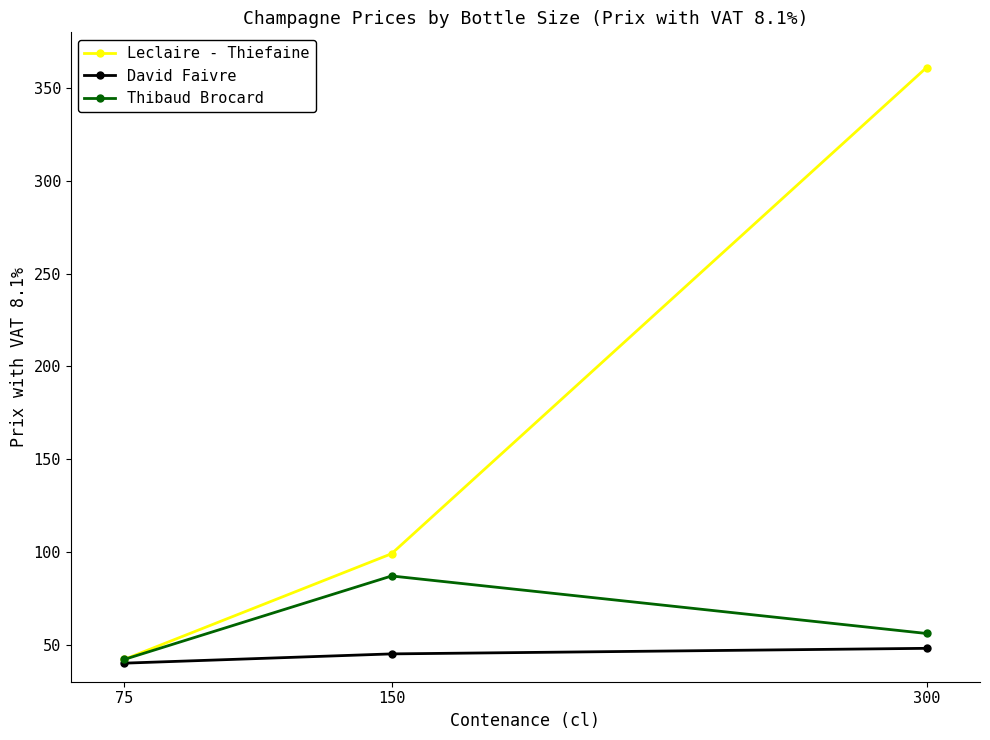

List the series in order of their peak value, lowest first.

David Faivre, Thibaud Brocard, Leclaire - Thiefaine